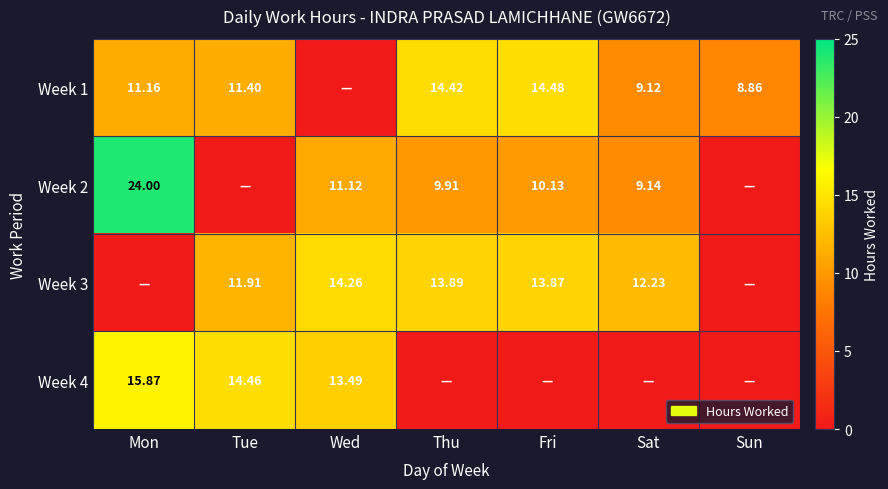

Is the value of Week 3 at Sat greater than the value of Week 1 at Tue?

Yes